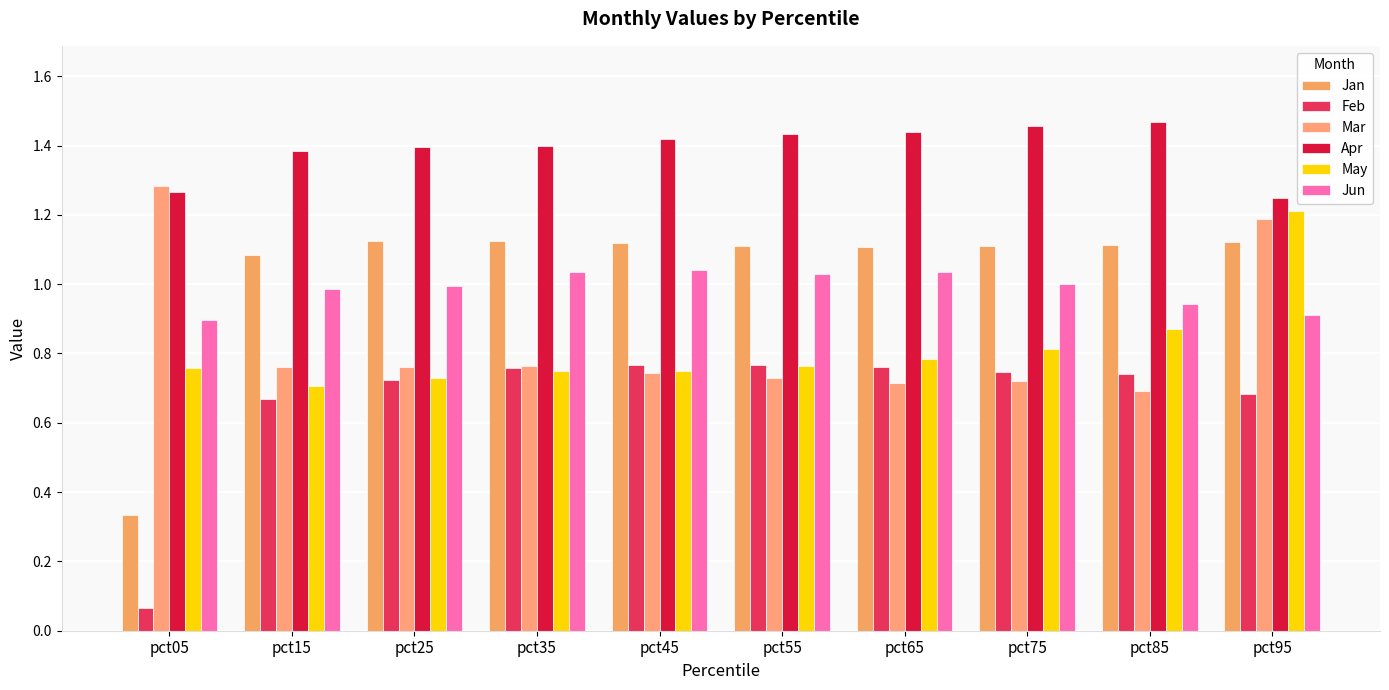

What is the sum of the Jun values at pct35 and pct05?

1.9